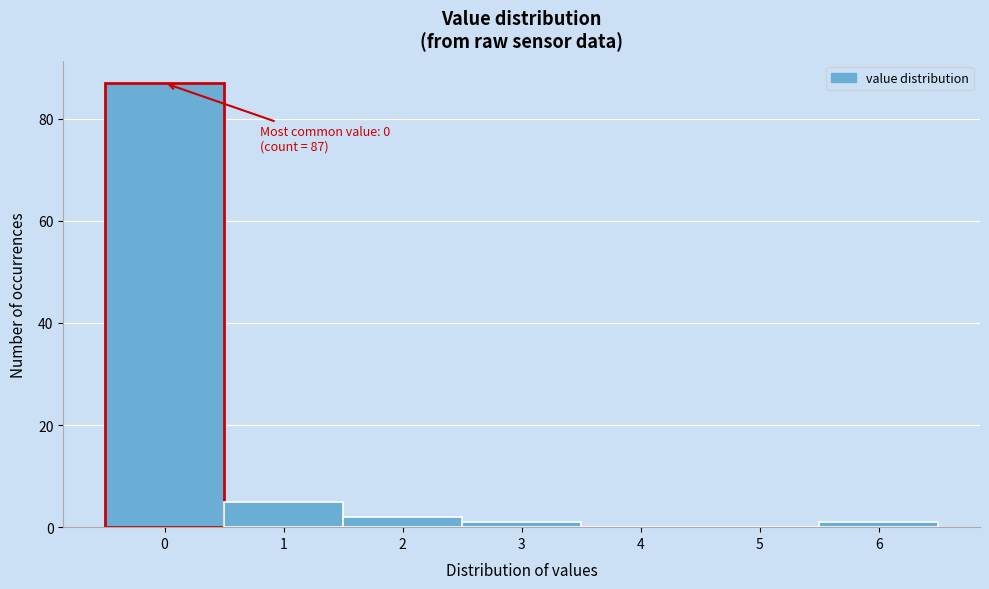

Reading left to right, what are all the values shown in this chart?

0=87	1=5	2=2	3=1	4=0	5=0	6=1